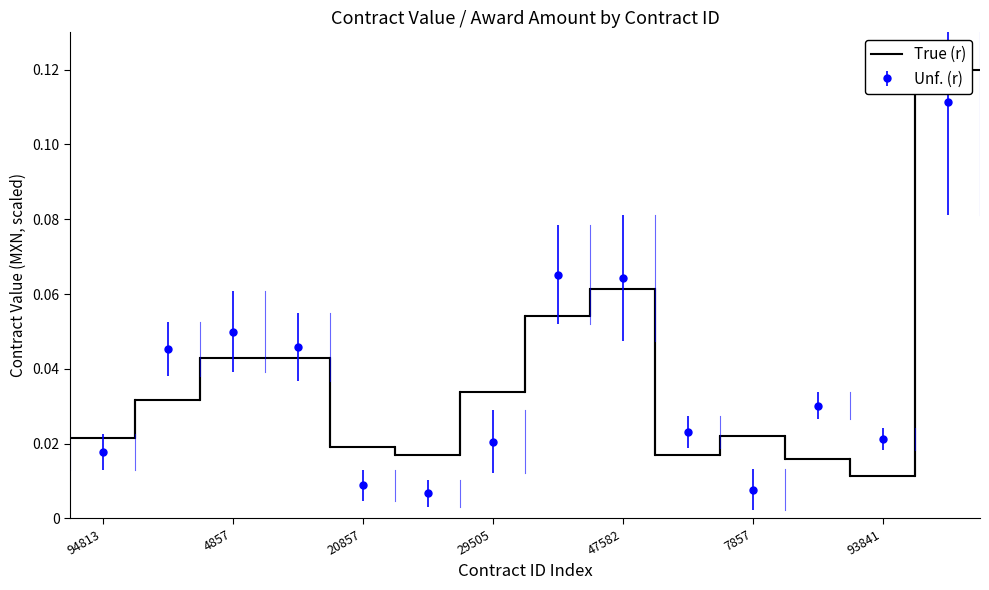

How many interior local valleys does the Unf. (r) series have?

3